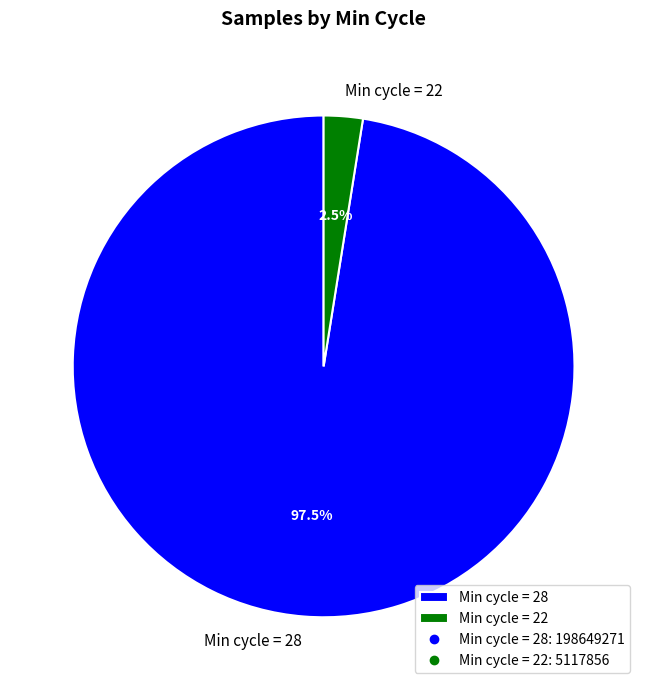

Which has a higher value, Min cycle = 28 or Min cycle = 22?

Min cycle = 28